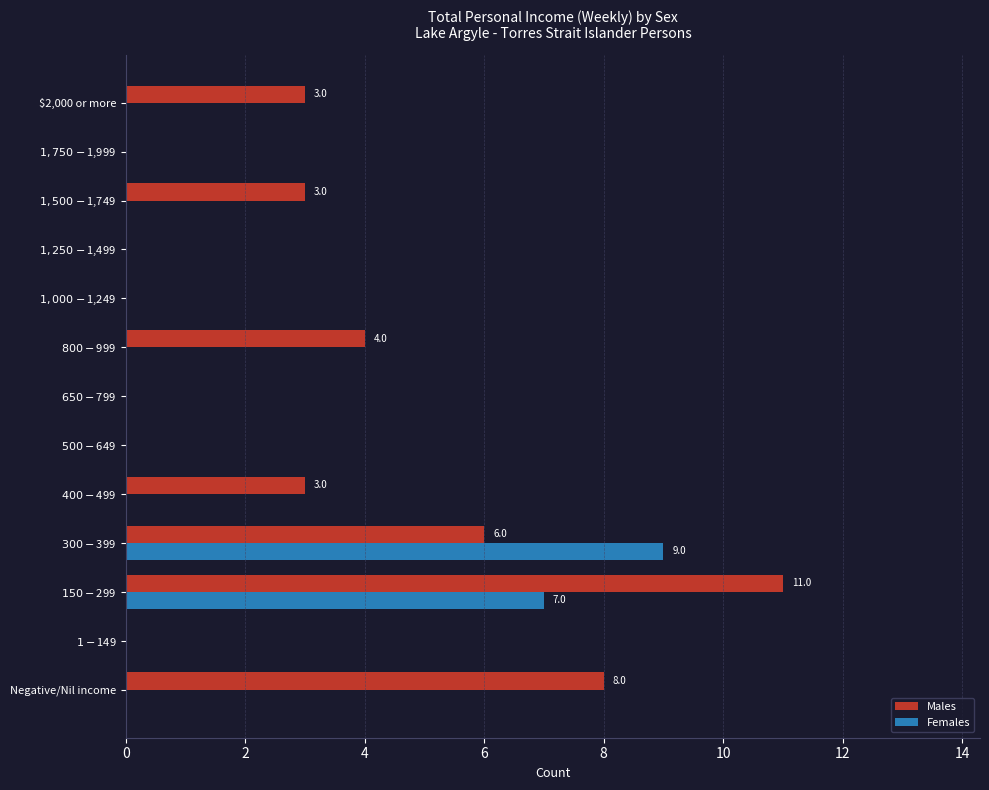

The value of Males at $2,000 or more is 3. True or false?

True